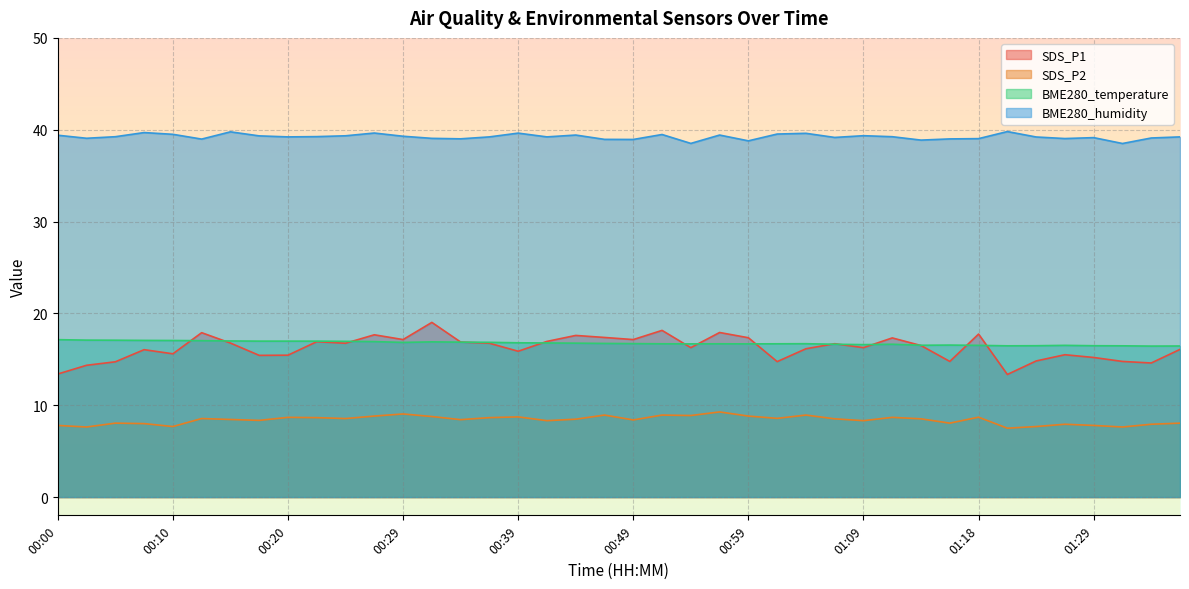

Where is the first local minimum for SDS_P2?

00:02